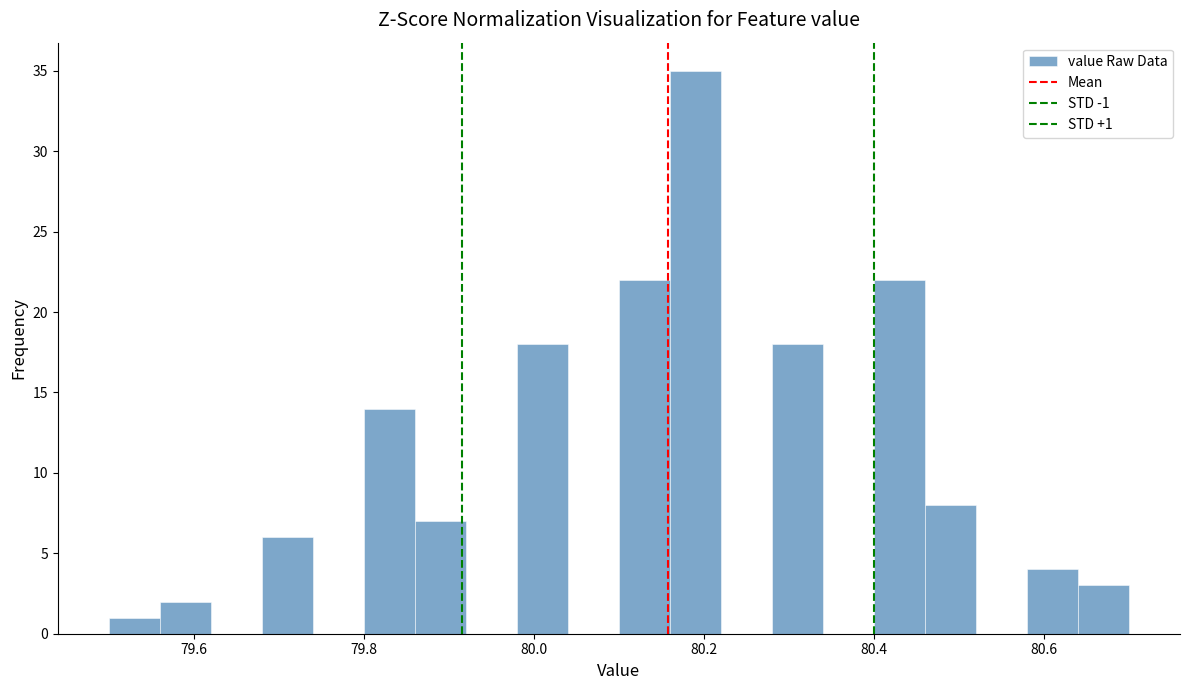

Read against the x-axis, roughly where is the centre of the tallest bar?

80.20